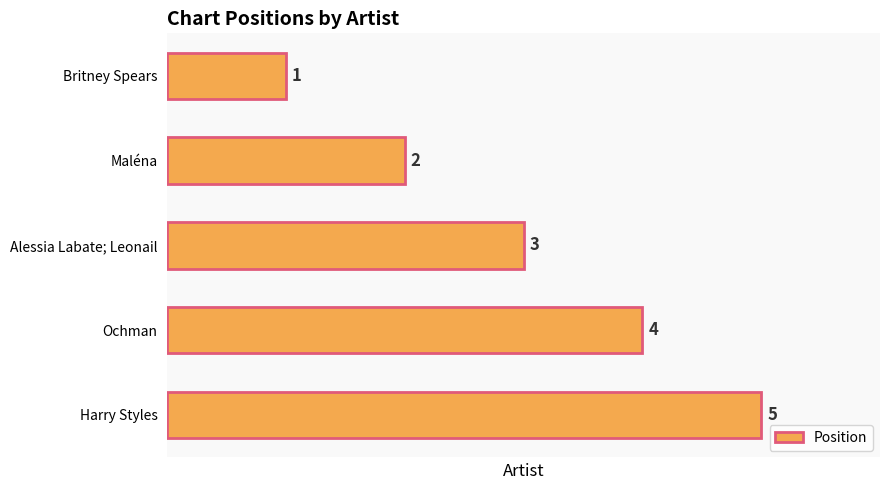

The value at Ochman is 1. True or false?

False